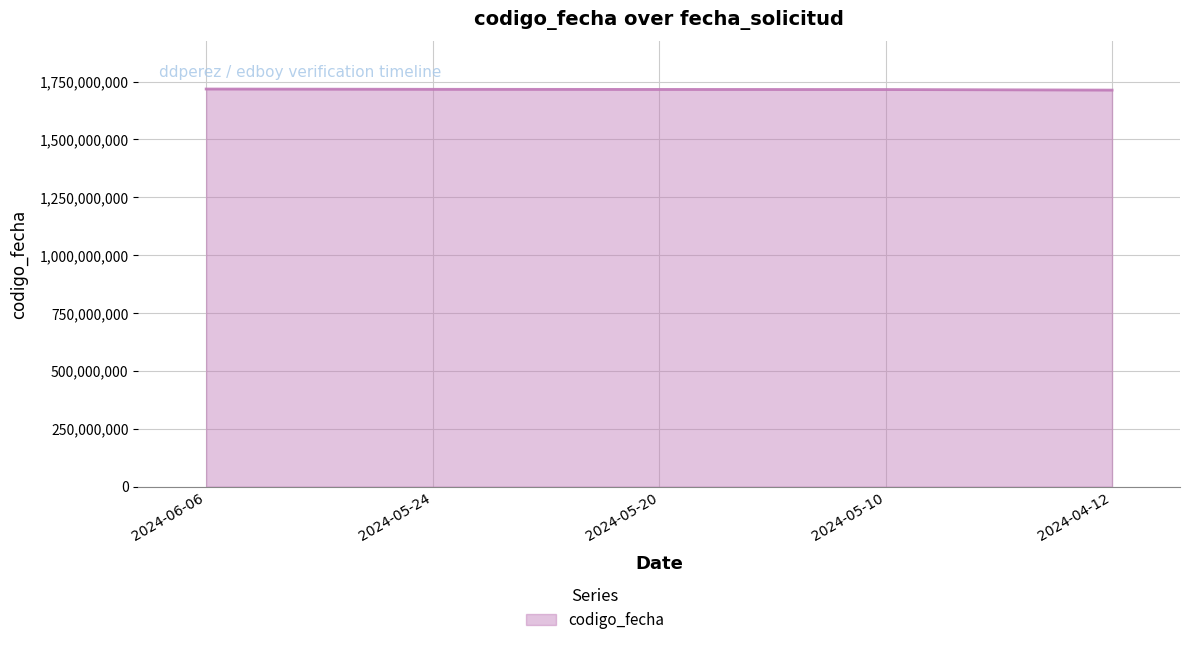

Is it true that the value at 2024-05-10 is 1715943784?

True